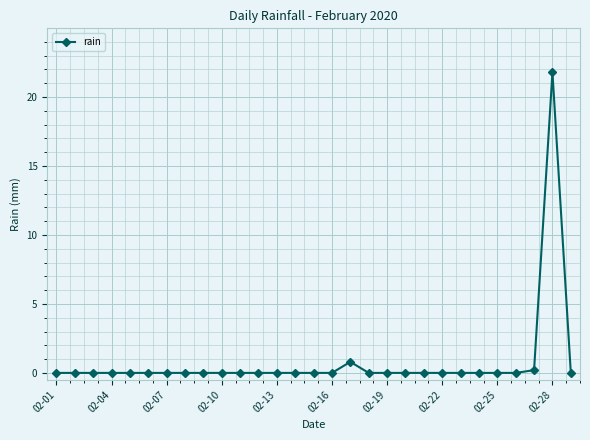

Does the chart display data point markers on the line(s)?

Yes